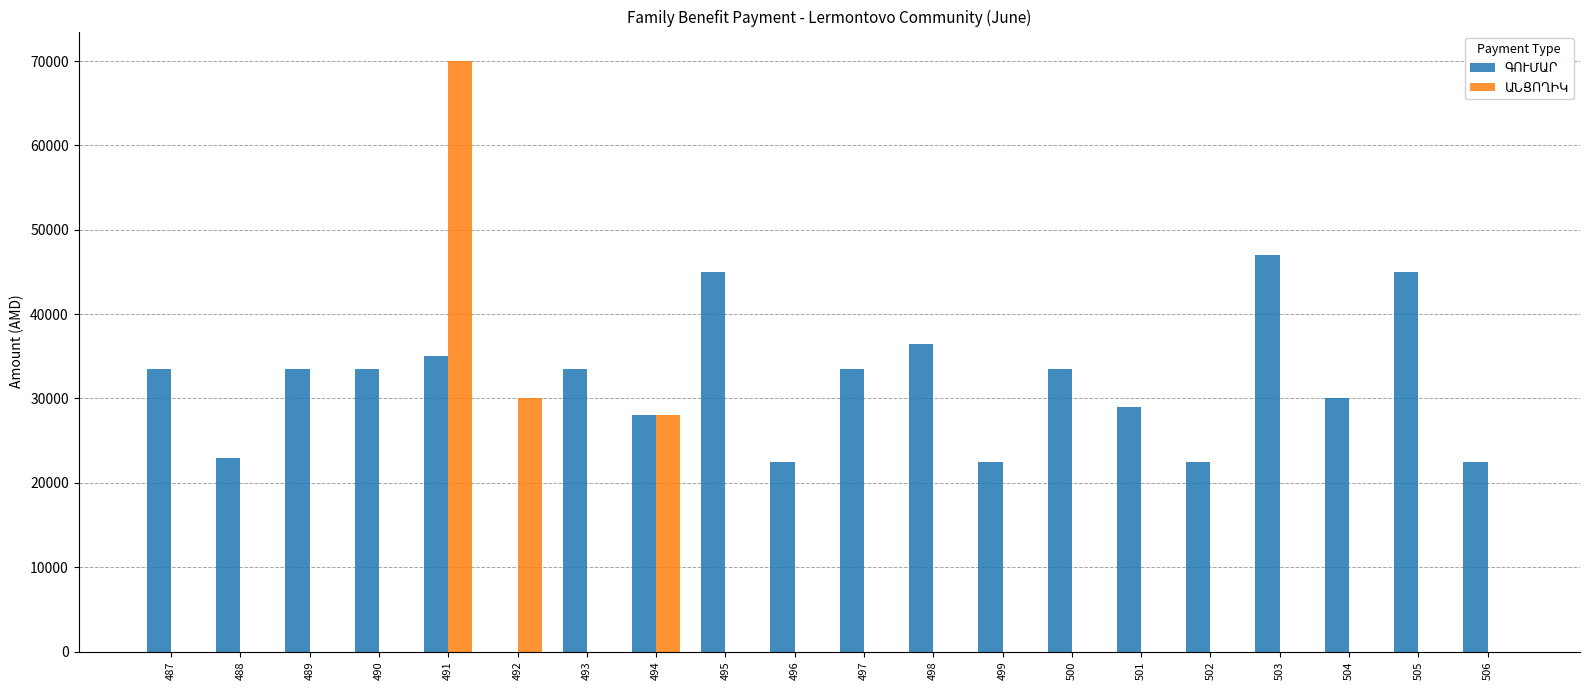

At which category is the sum across all series the highest?

491